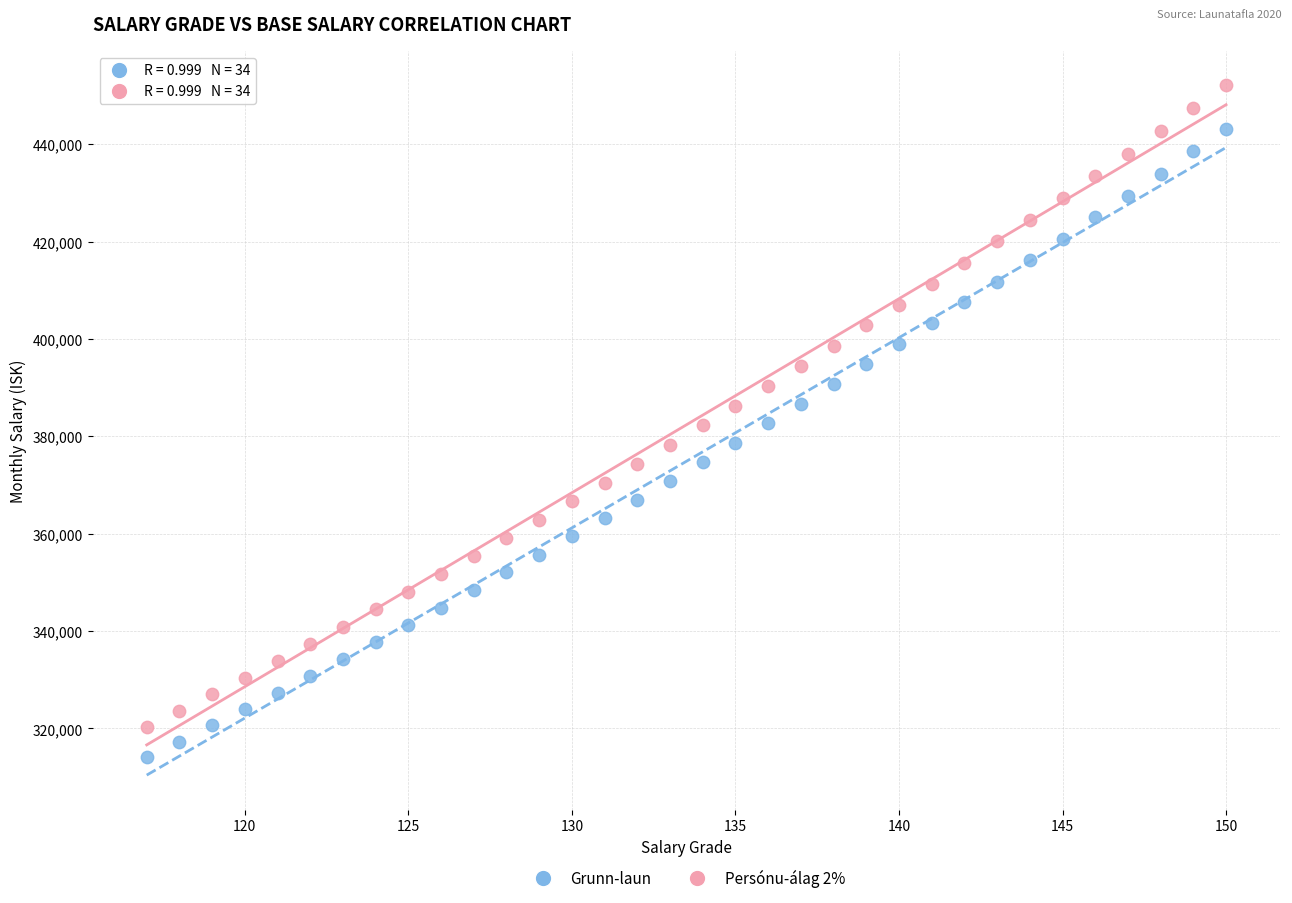

What is the X range (max minus min) for the scatter plot?

33